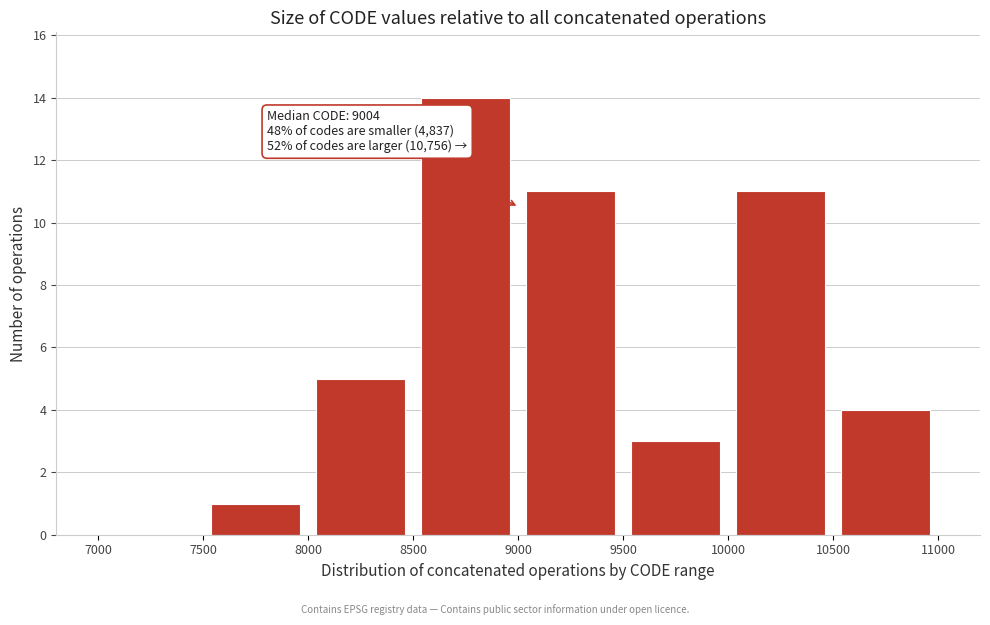

Over which range of the x-axis is the bar tallest?

8500 to 9000